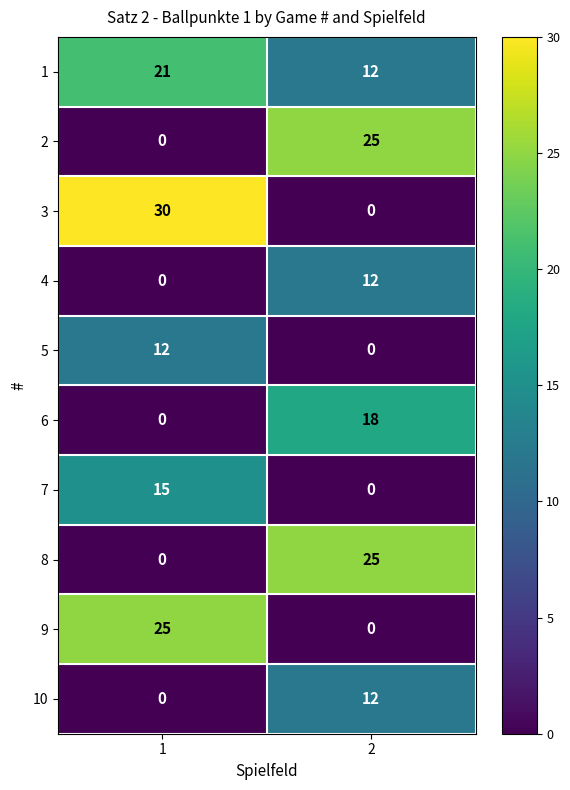

At how many categories does at least one series exceed 7?

2